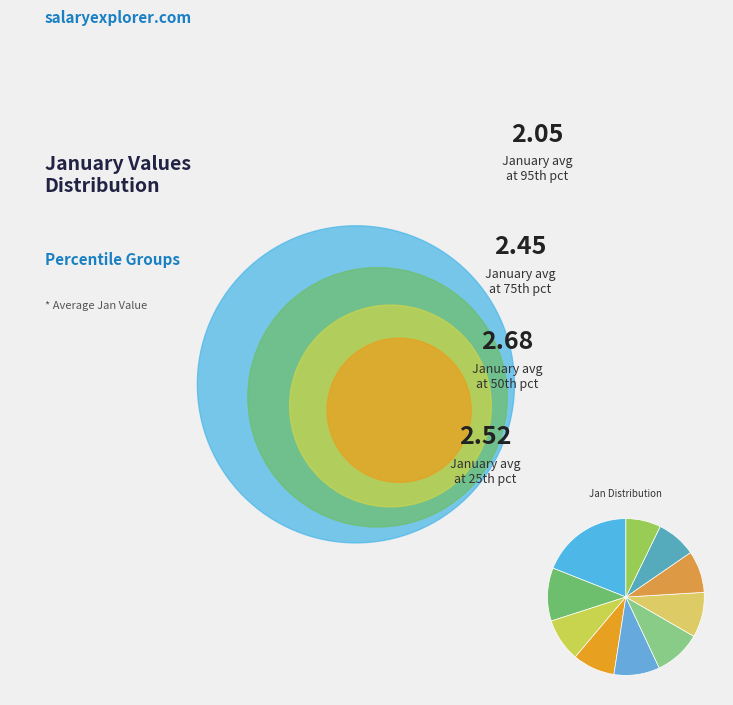

To the nearest percent, what is the difference between the largest and smallest slice percentages?

12%